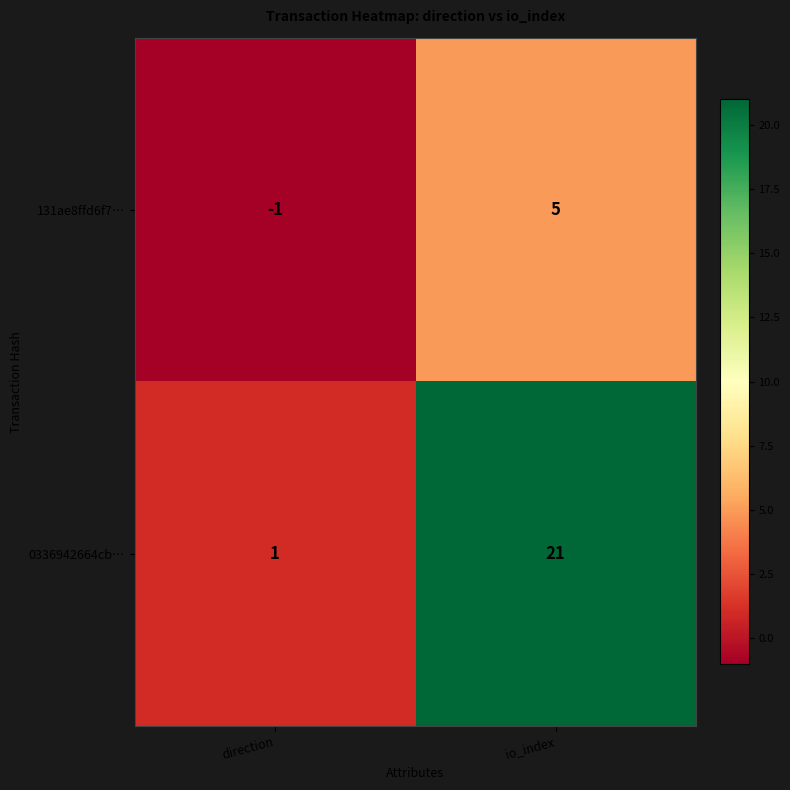

Reading left to right, extract all data points from this chart.

131ae8ffd6f7…: -1	5
0336942664cb…: 1	21